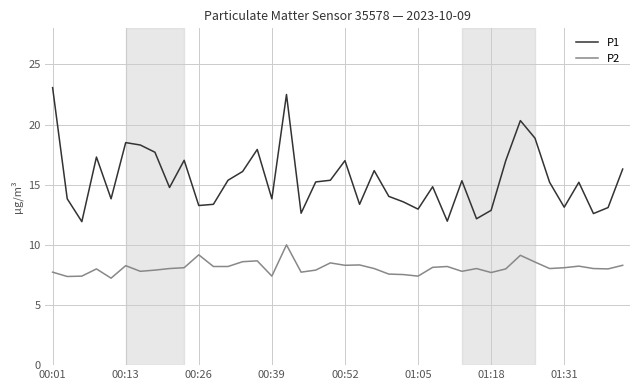

Which series has the widest spread of values?

P1